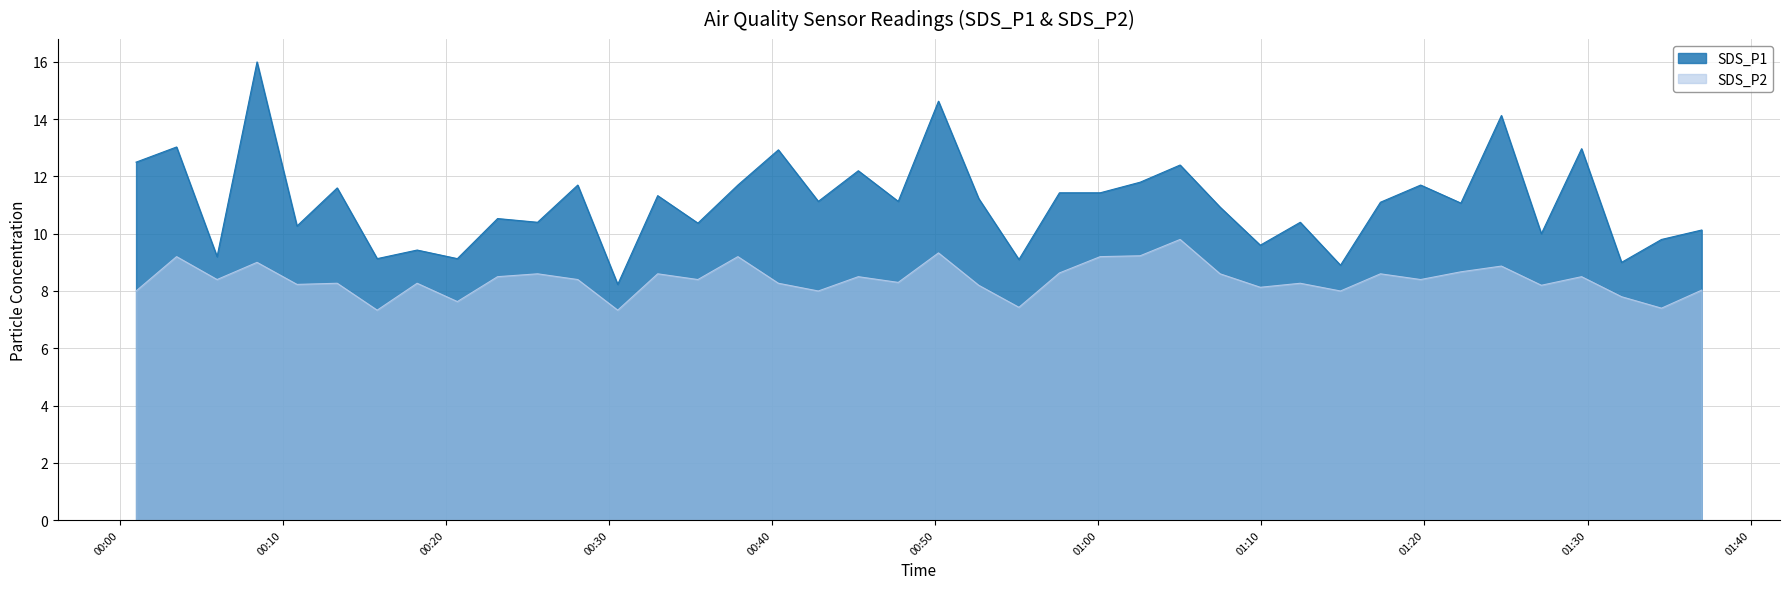

What is the difference between the maximum and minimum values in the SDS_P2 series?

2.5